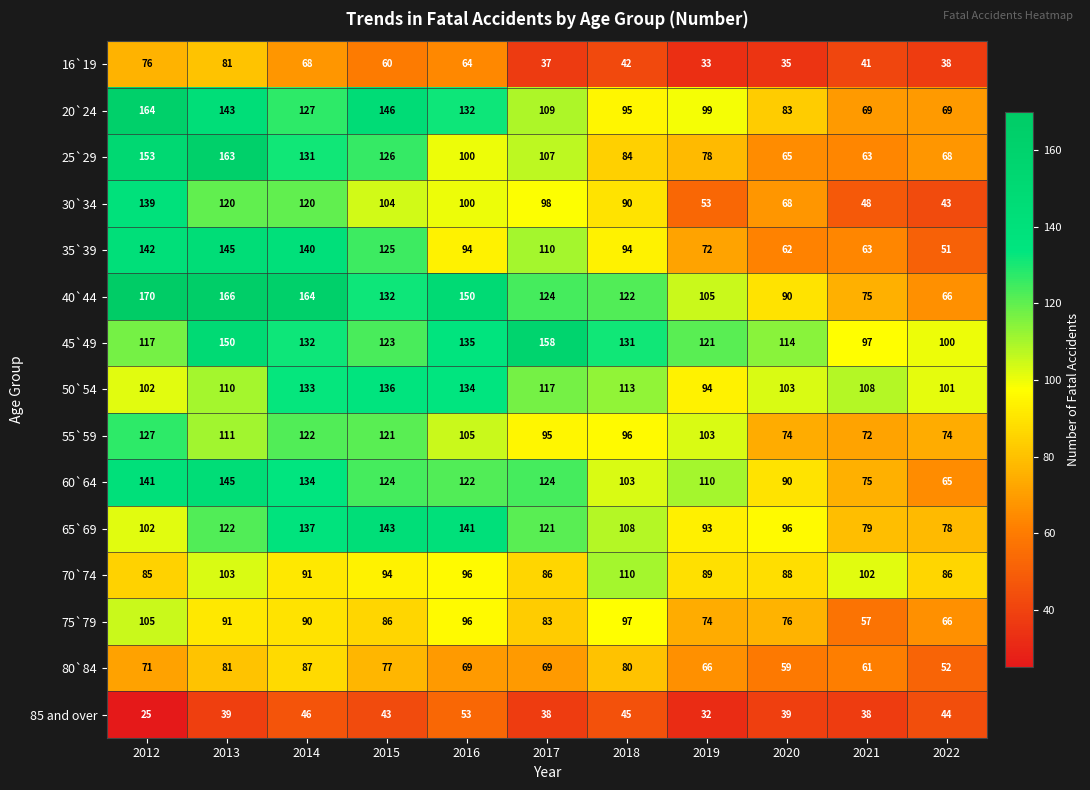

Which category has the highest value across all series?

2012